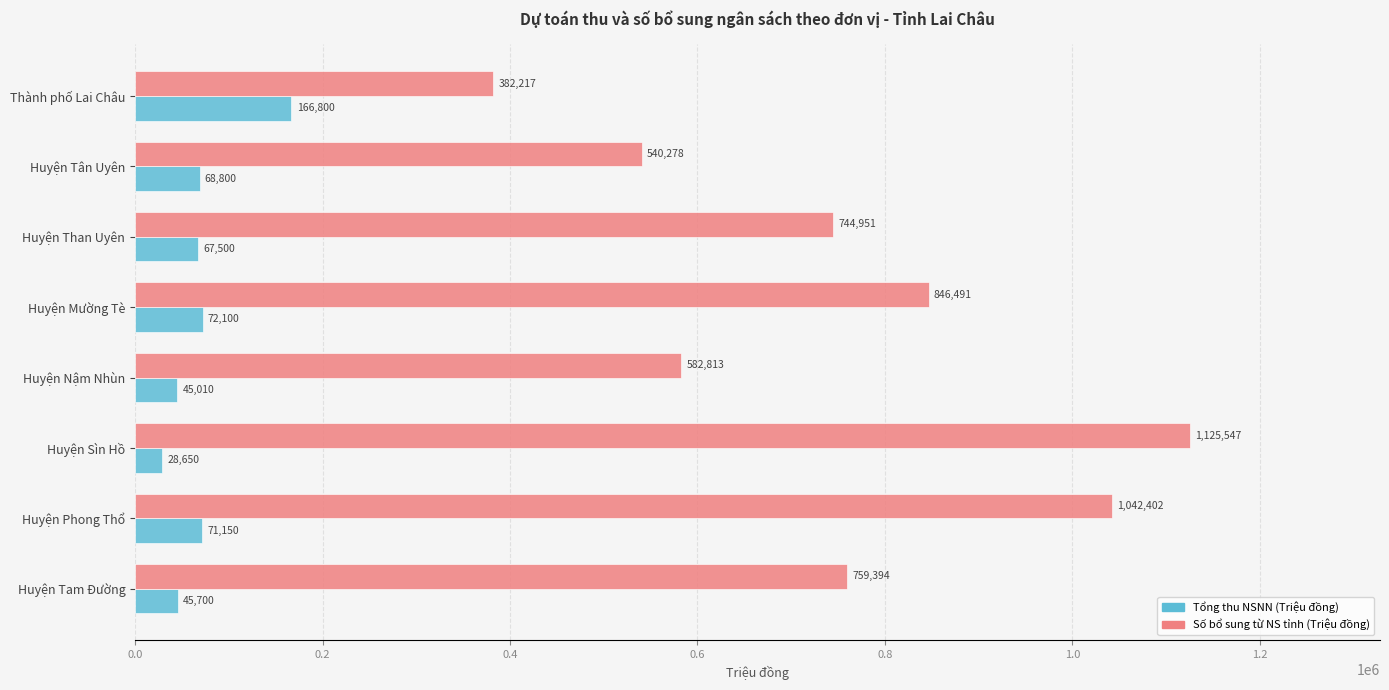

How many categories are shown in the chart?

8